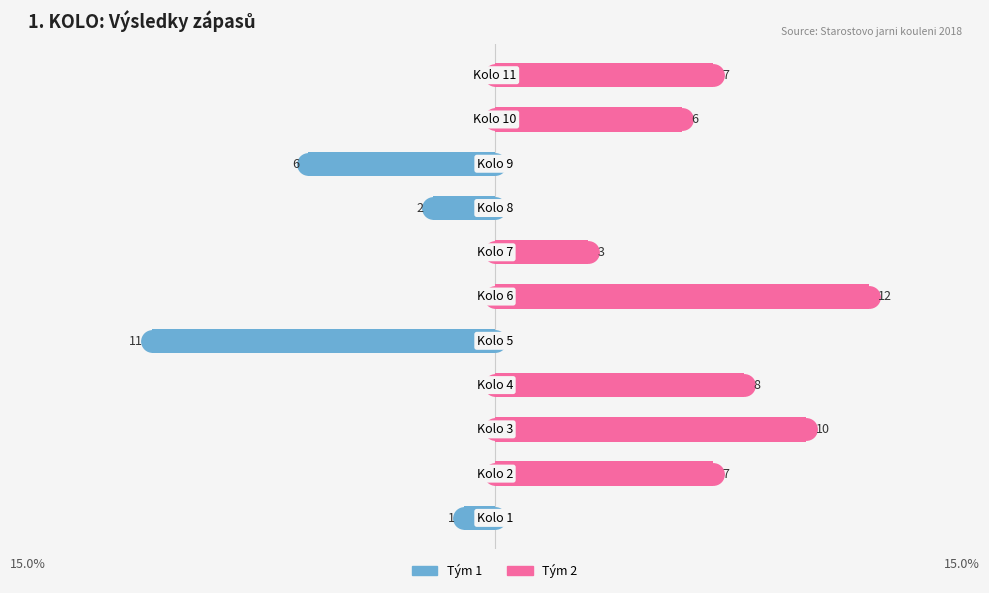

Are the bars horizontal?

Yes